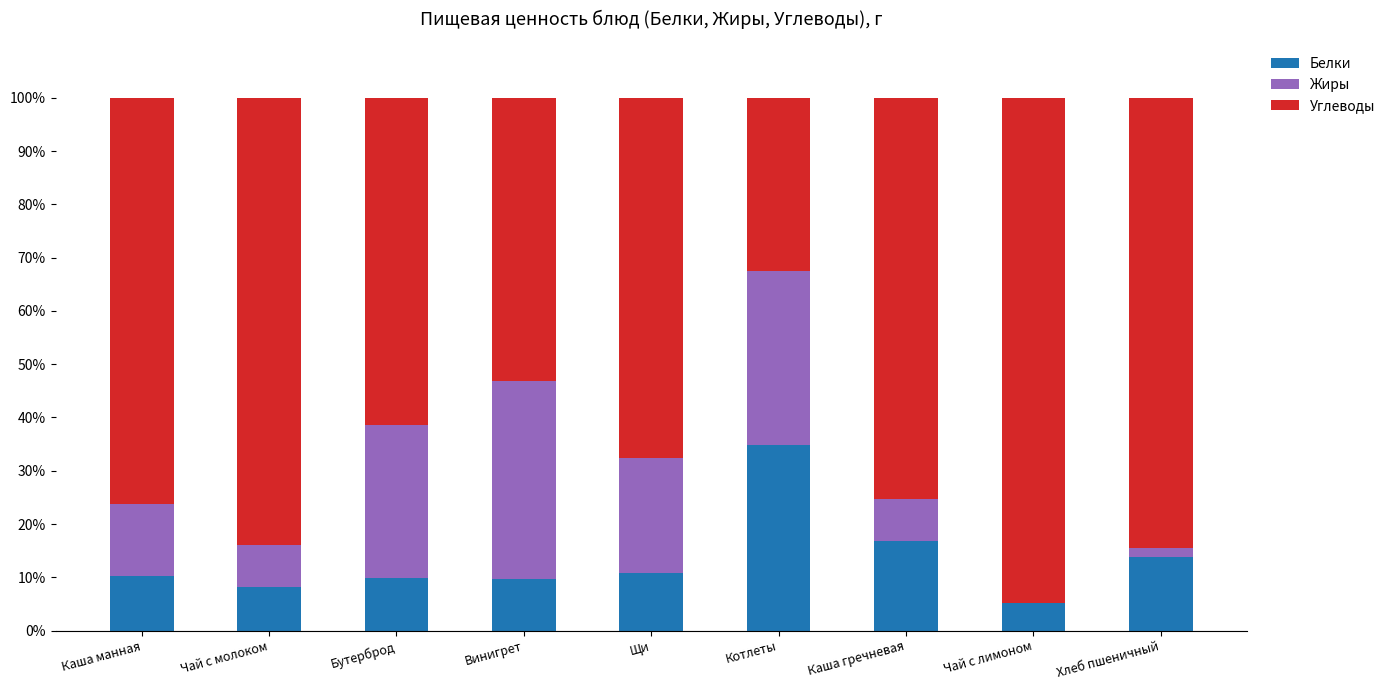

What is the total value across all series at Чай с лимоном?

100.0